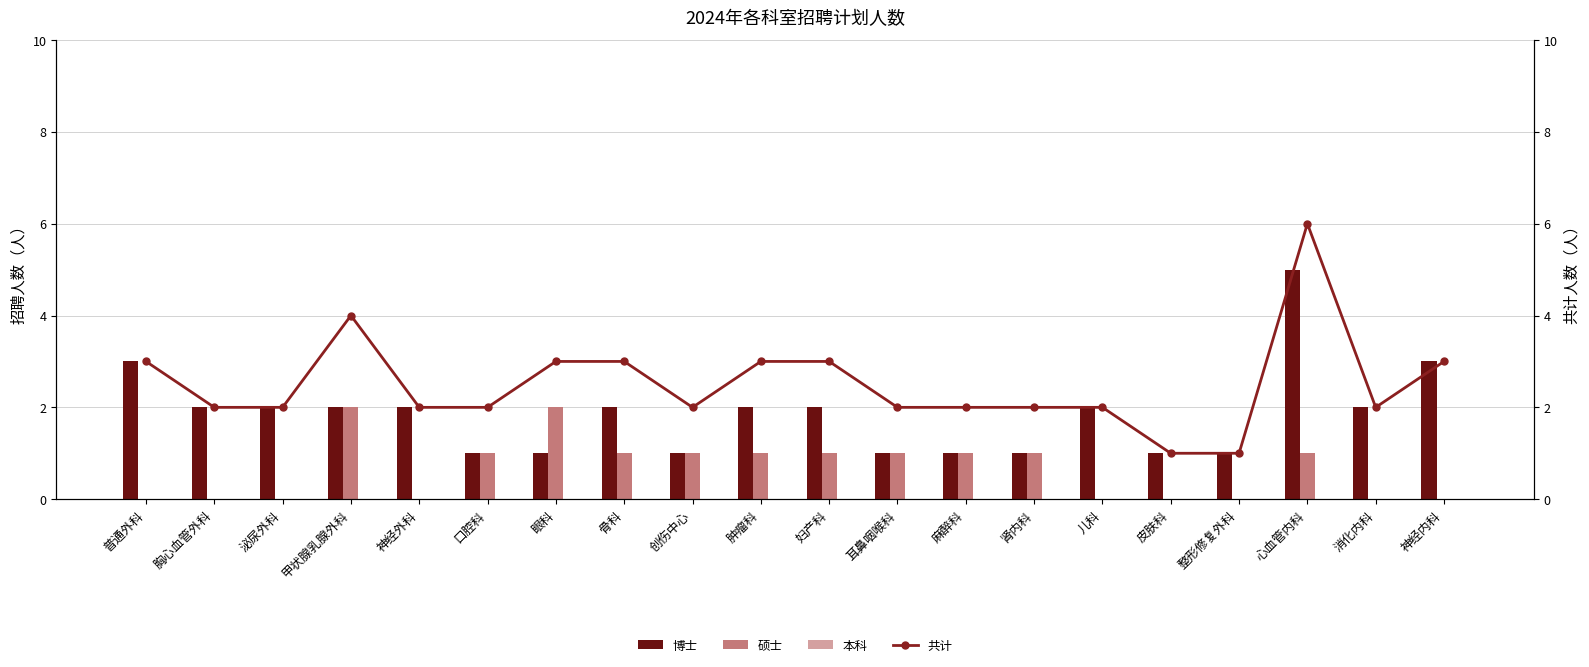

List the labels in order of 共计 value, smallest first.

皮肤科, 整形修复外科, 胸心血管外科, 泌尿外科, 神经外科, 口腔科, 创伤中心, 耳鼻咽喉科, 麻醉科, 肾内科, 儿科, 消化内科, 普通外科, 眼科, 骨科, 肿瘤科, 妇产科, 神经内科, 甲状腺乳腺外科, 心血管内科